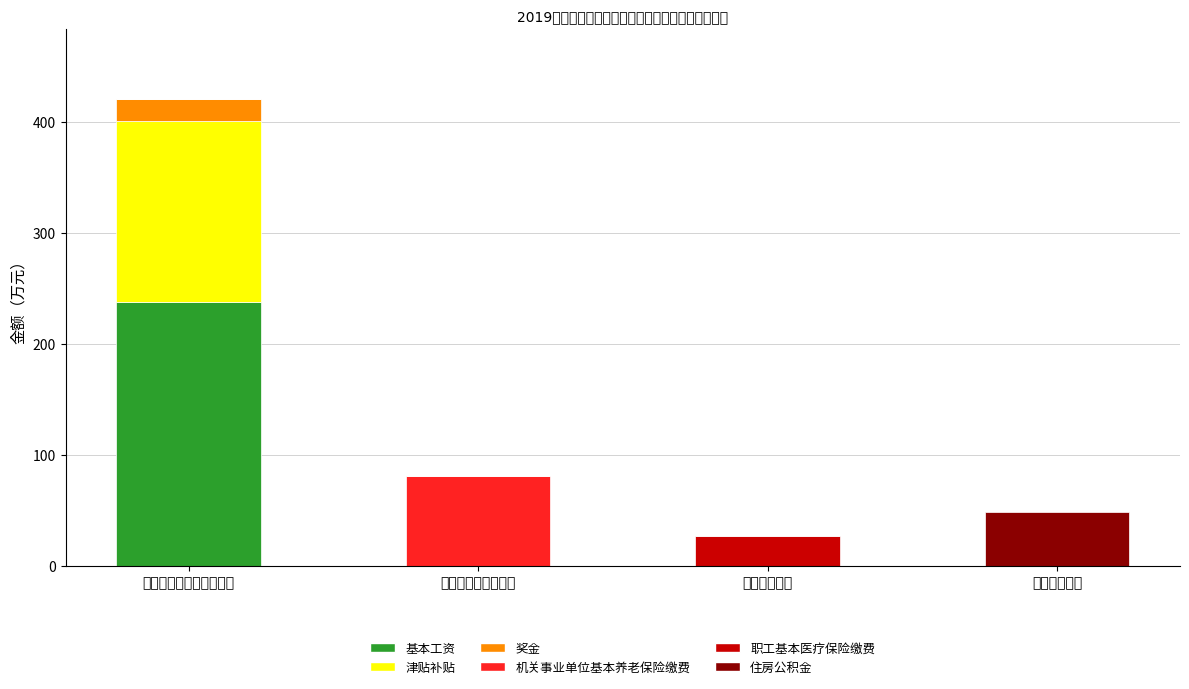

The value of 基本工资 at 卫生健康支出 is 0.0. True or false?

True